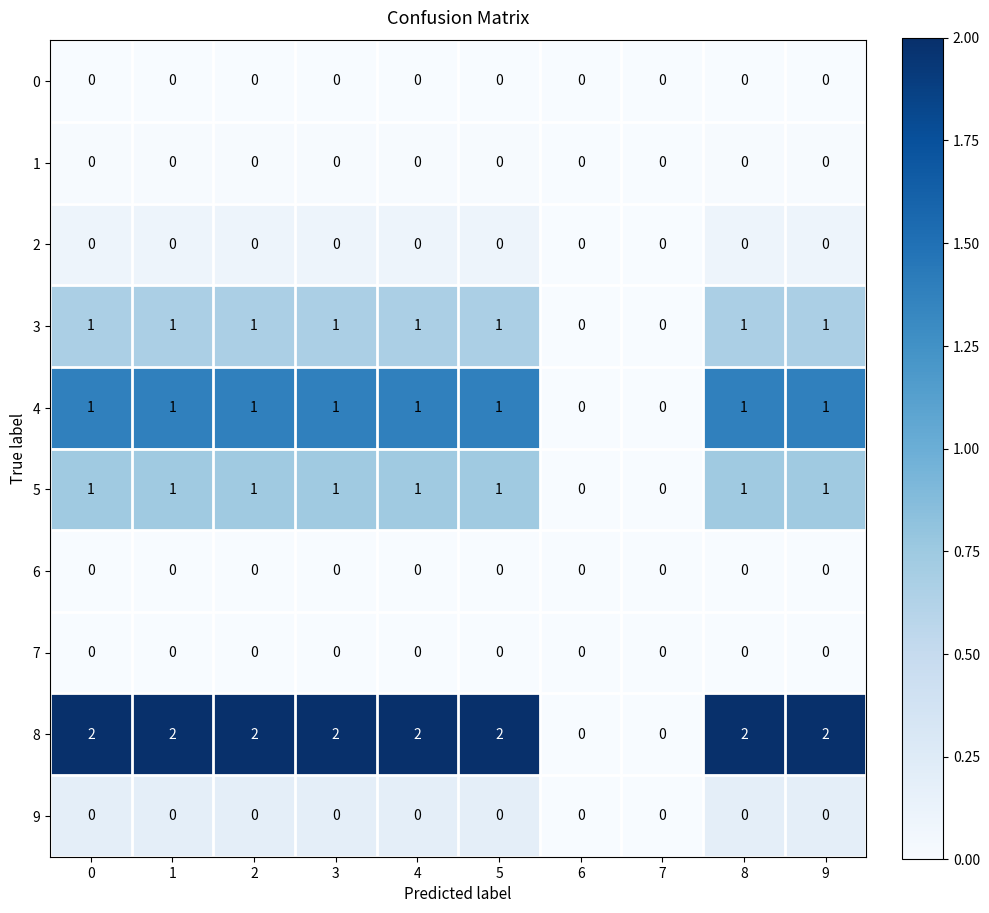

Is the value of 1 at 0 greater than the value of 8 at 9?

No